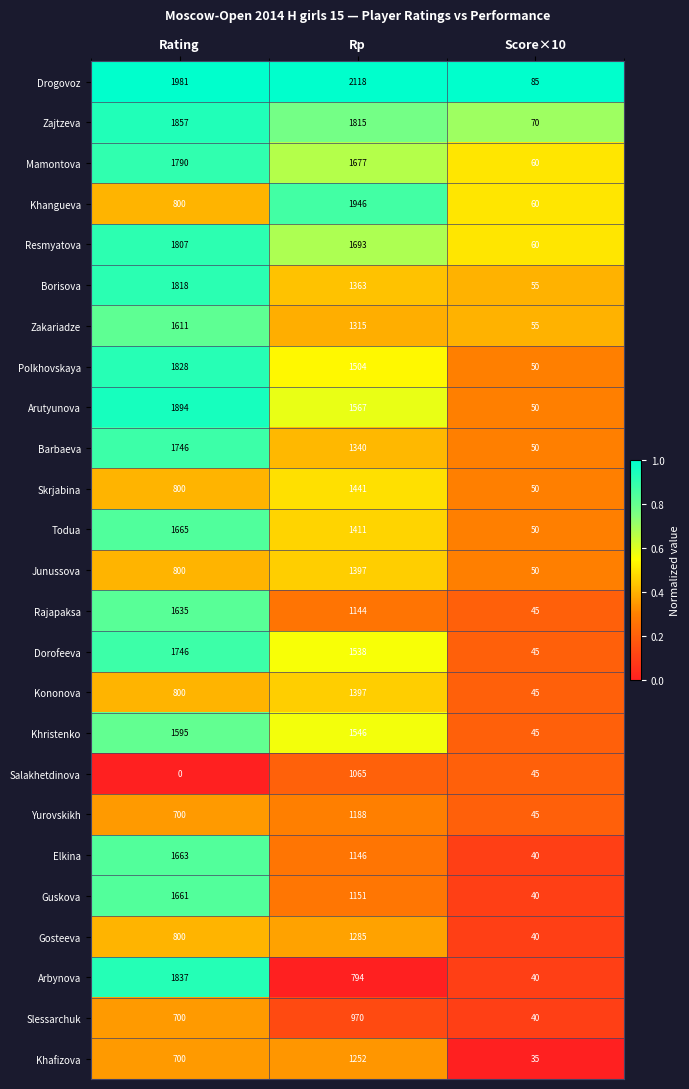

True or false: Skrjabina has a value of 1441 at Rp.

True